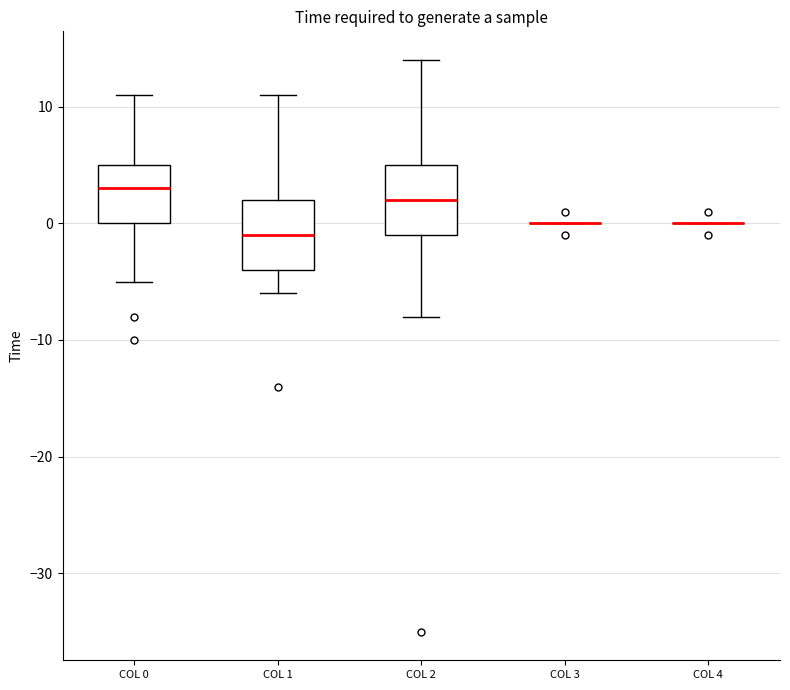

Reading left to right, transcribe this box plot: for each box, give where its median line is, the range the box spans, and where its two whiskers end, as read against the y-axis. The values are not printed on the chart, so give them approximately, as read against the axis.

COL 0: median 3, box 0 to 5, whiskers -5 to 11
COL 1: median -1, box -4 to 2, whiskers -6 to 11
COL 2: median 2, box -1 to 5, whiskers -8 to 14
COL 3: box collapsed to a line at 0, whiskers 0 to 0
COL 4: box collapsed to a line at 0, whiskers 0 to 0